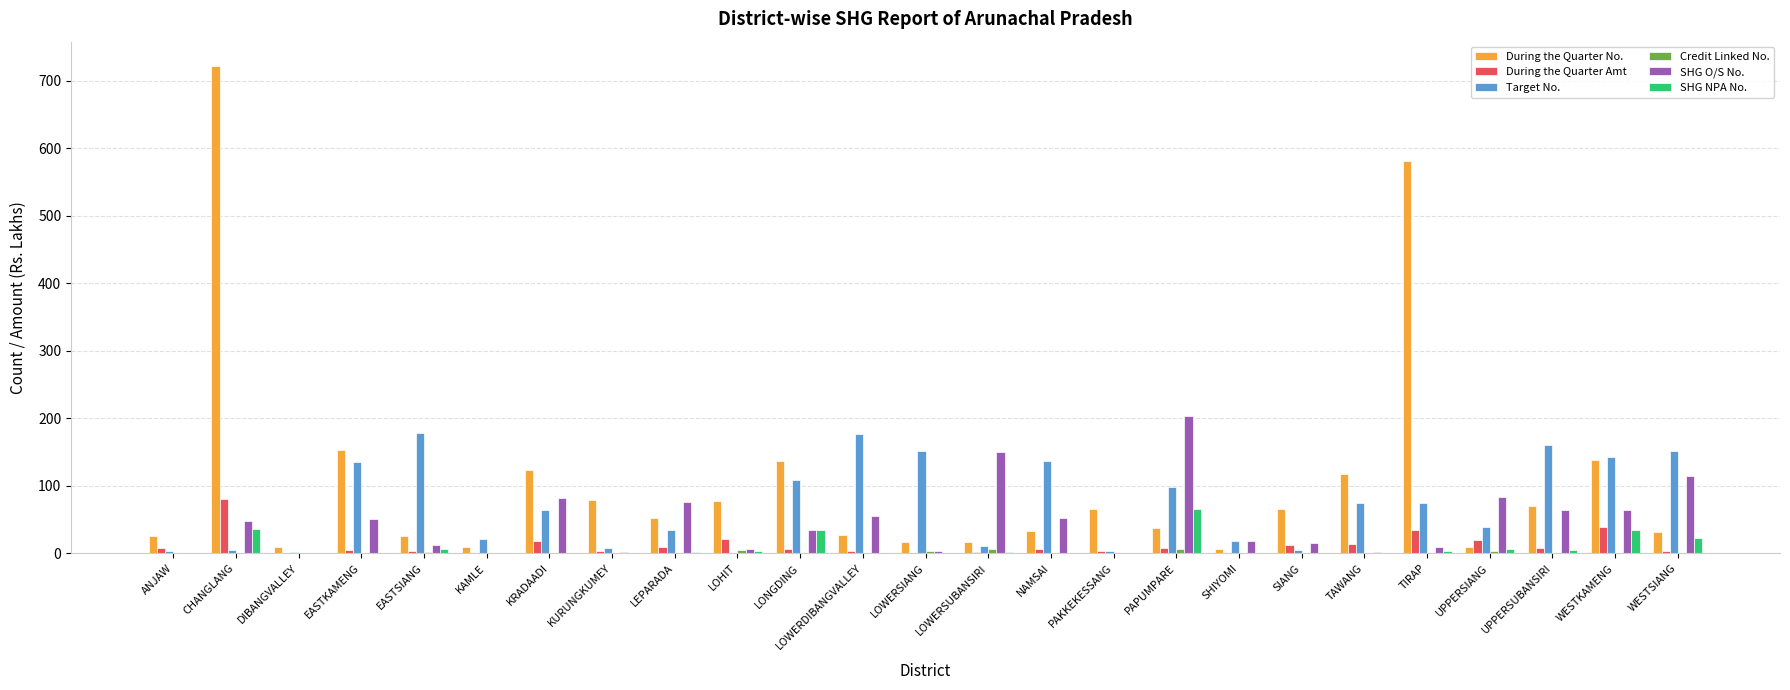

Are the bars grouped side by side (vs. stacked)?

Yes